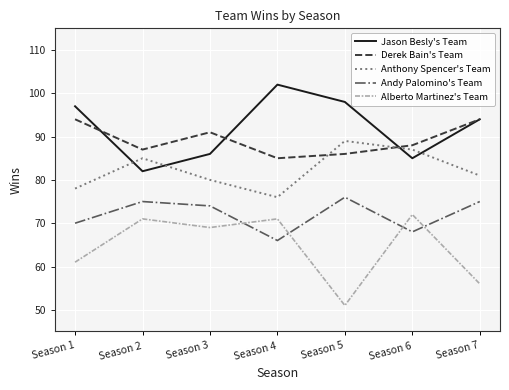

At Season 3, list the series in order from smallest to largest.

Alberto Martinez's Team, Andy Palomino's Team, Anthony Spencer's Team, Jason Besly's Team, Derek Bain's Team